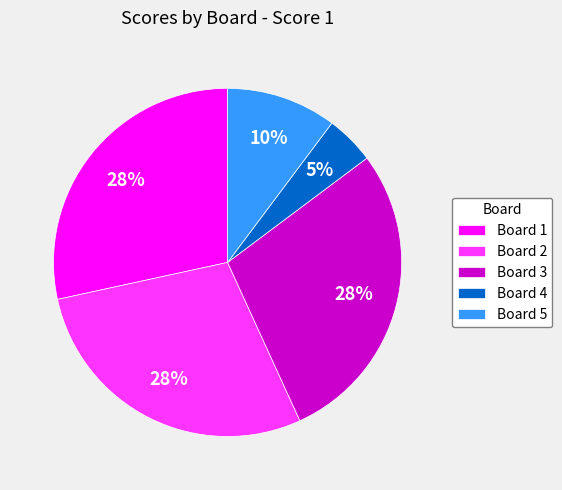

To the nearest percent, what is the average slice percentage?

20%